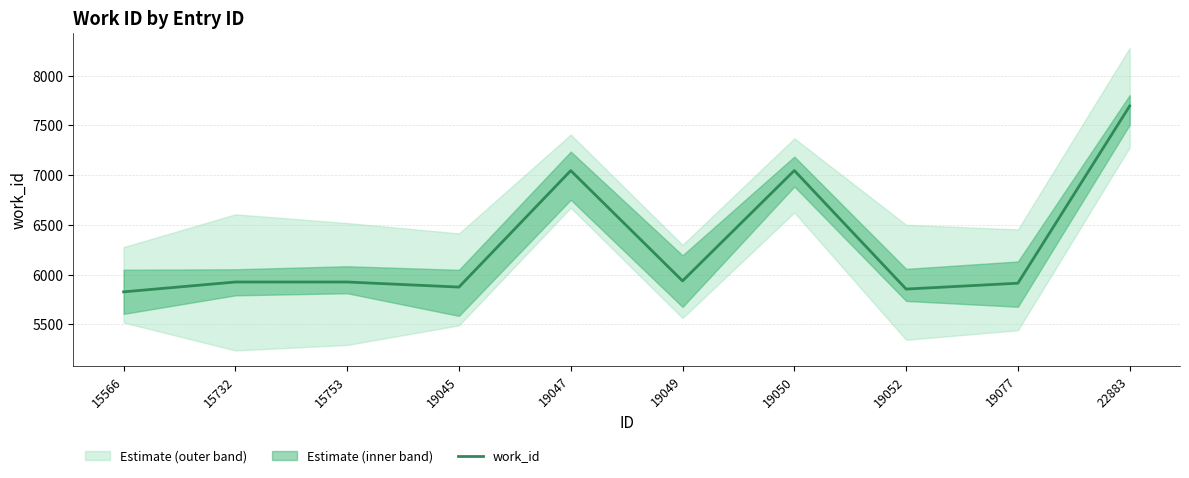

Does the chart display data point markers on the line(s)?

No